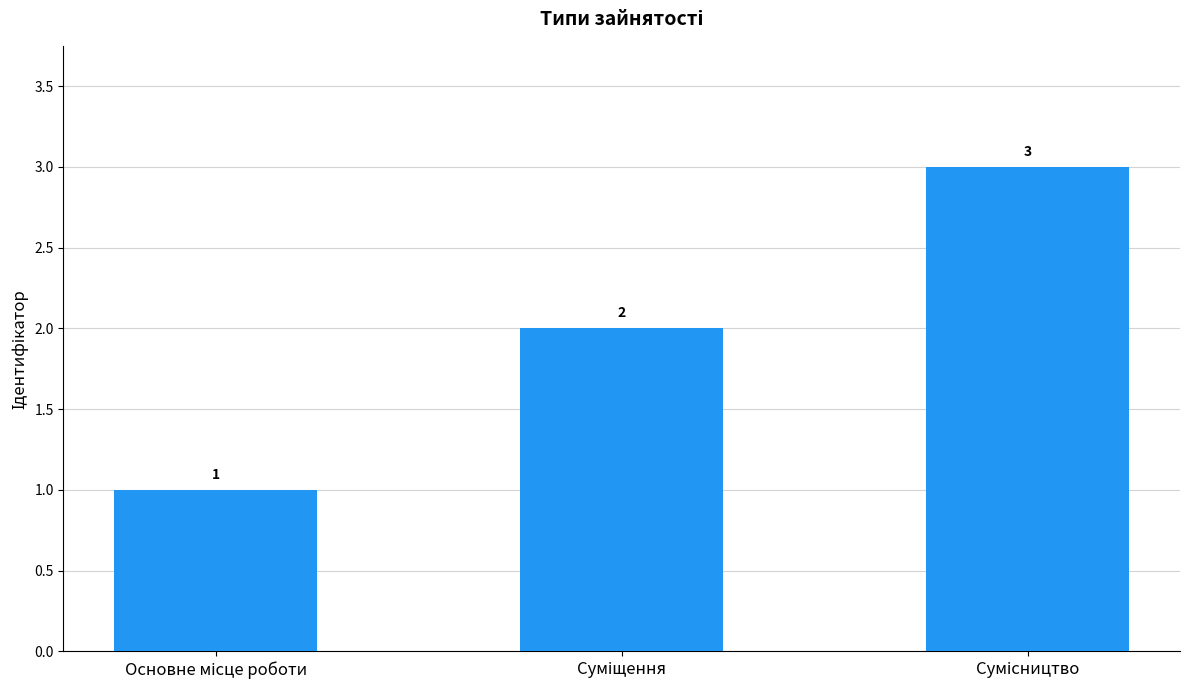

What is the sum of all values?

6